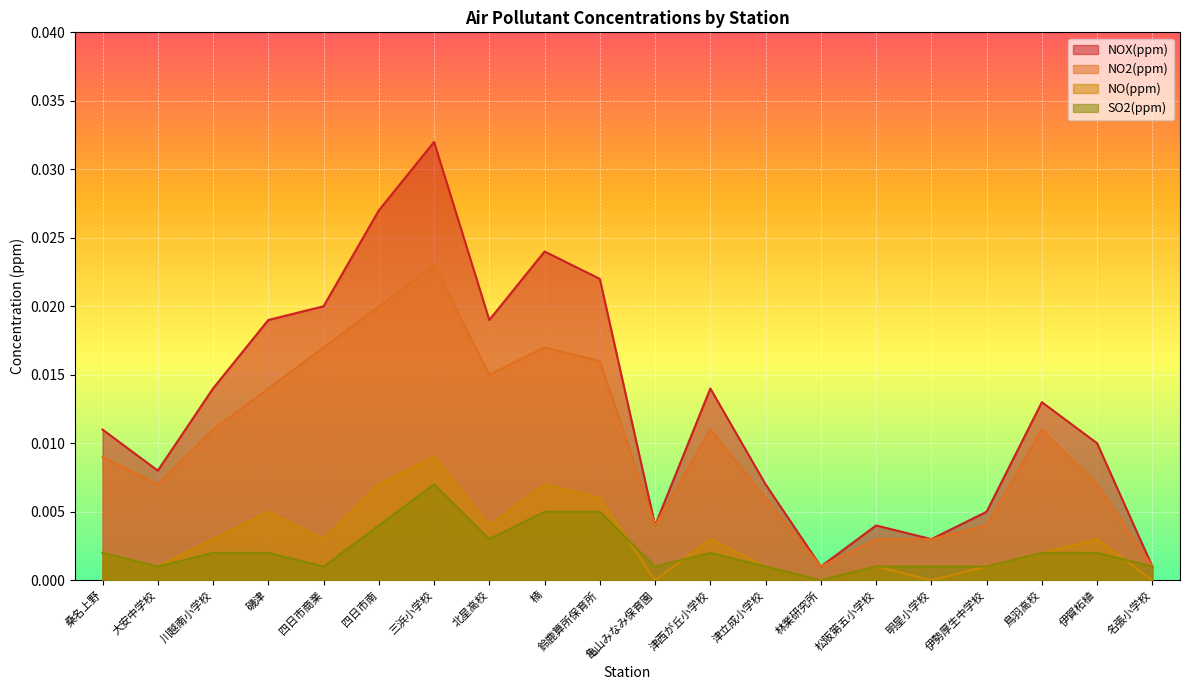

What are all the series names shown in the legend?

NOX(ppm), NO2(ppm), NO(ppm), SO2(ppm)